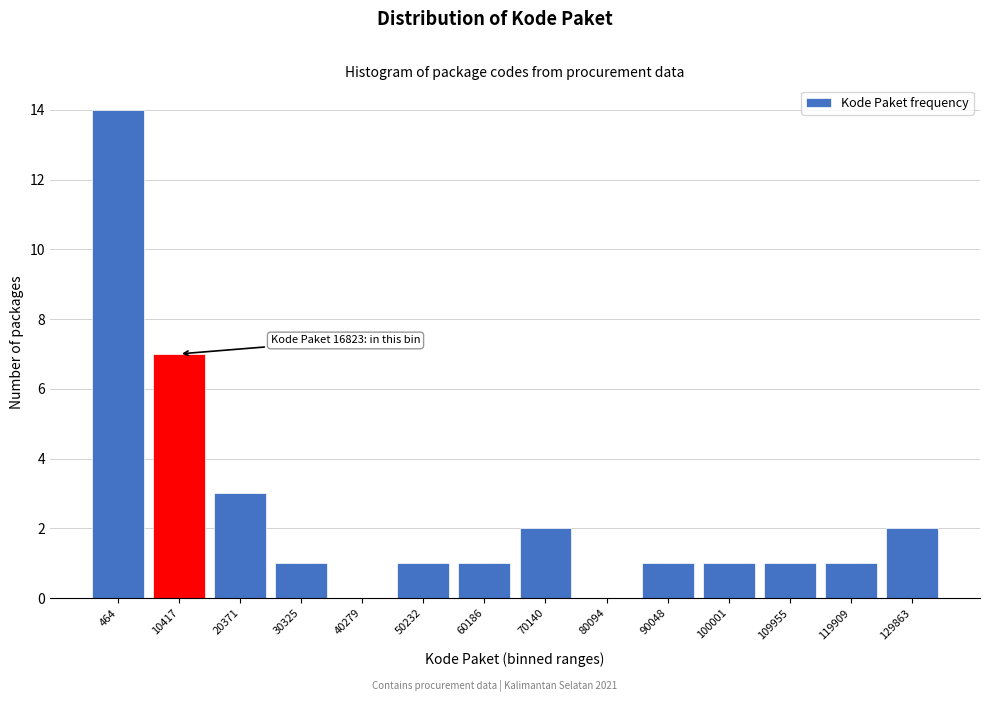

Reading right to left, transcribe all the data shown in this chart.

129863=2	119909=1	109955=1	100001=1	90048=1	80094=0	70140=2	60186=1	50232=1	40279=0	30325=1	20371=3	10417=7	464=14